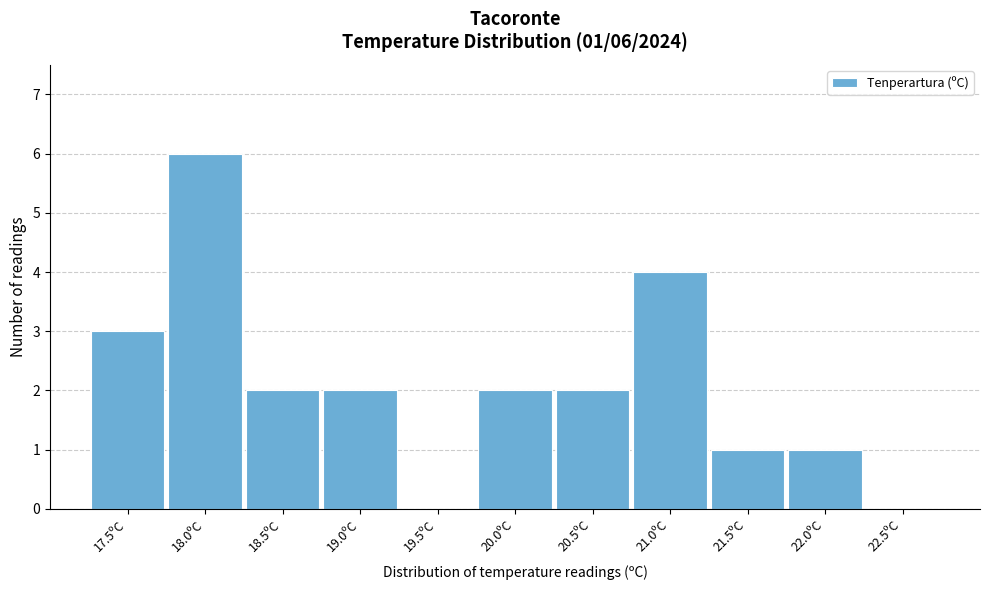

Reading left to right, what are all the values shown in this chart?

17.5ºC=3	18.0ºC=6	18.5ºC=2	19.0ºC=2	19.5ºC=0	20.0ºC=2	20.5ºC=2	21.0ºC=4	21.5ºC=1	22.0ºC=1	22.5ºC=0